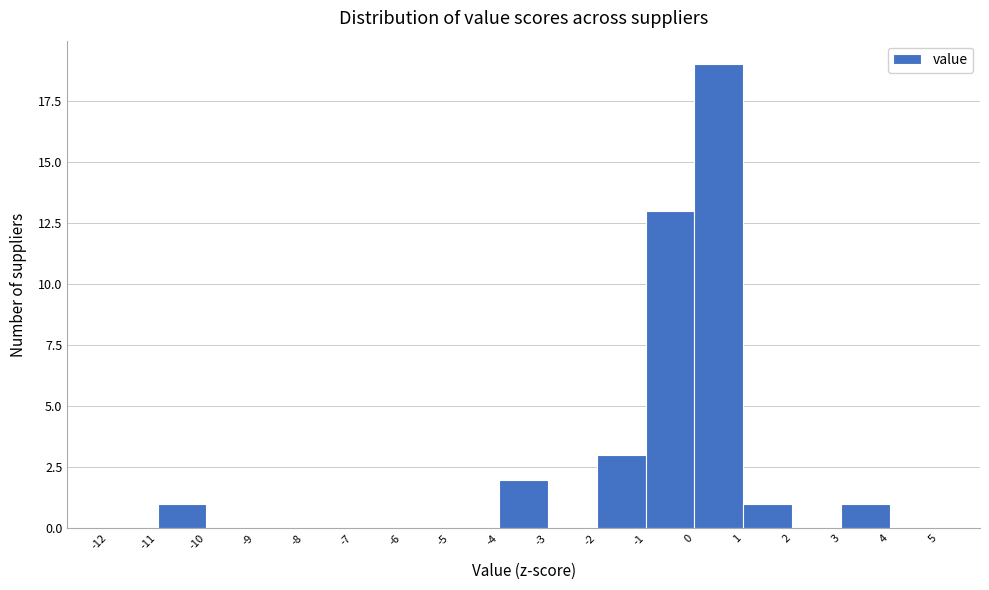

Reading left to right, transcribe this chart: for each bar, give the range it covers on the x-axis and its height. The values are not printed on the chart, so give them approximately, as read against the axis.

-12 to -11: 0
-11 to -10: 1
-10 to -9: 0
-9 to -8: 0
-8 to -7: 0
-7 to -6: 0
-6 to -5: 0
-5 to -4: 0
-4 to -3: 2
-3 to -2: 0
-2 to -1: 3
-1 to 0: 13
0 to 1: 19
1 to 2: 1
2 to 3: 0
3 to 4: 1
4 to 5: 0